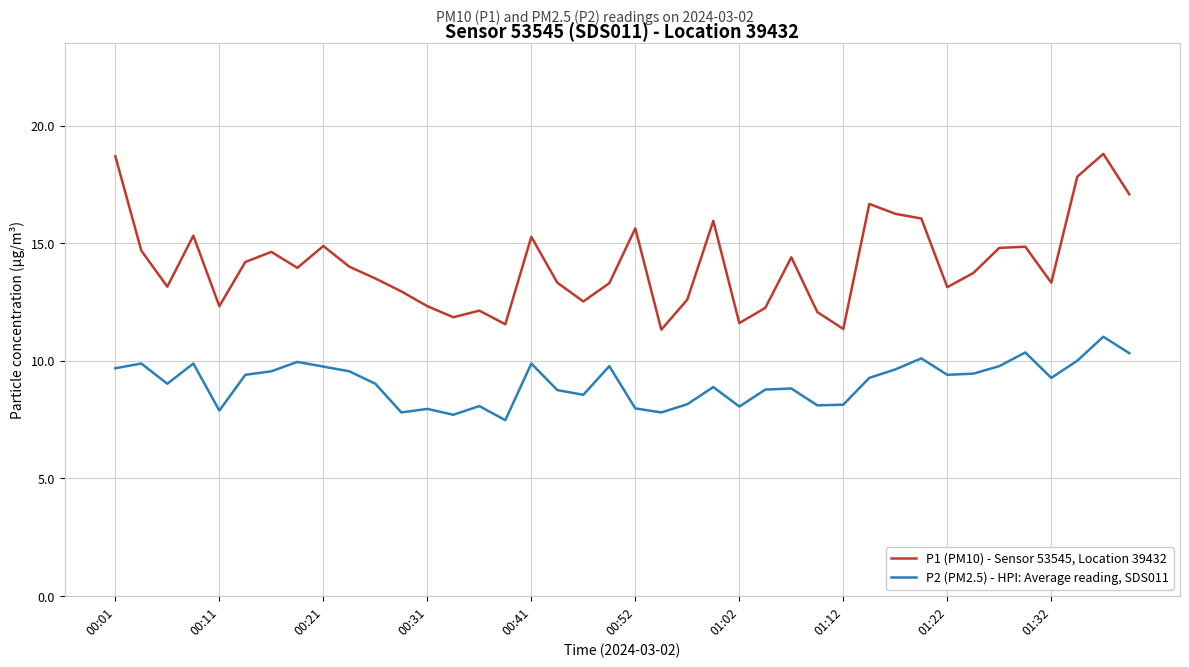

True or false: P2 (PM2.5) - HPI: Average reading, SDS011 and P1 (PM10) - Sensor 53545, Location 39432 intersect in this chart.

False